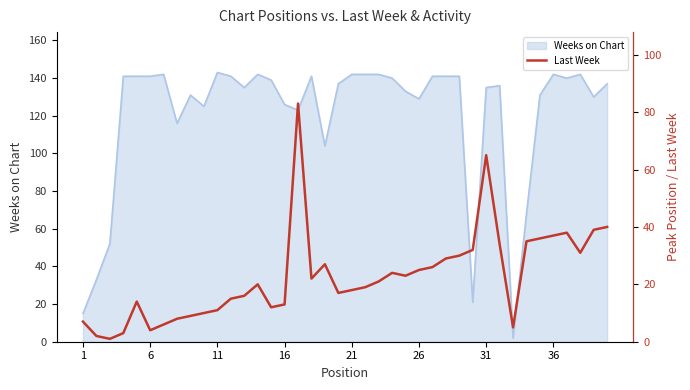

The value of Weeks on Chart at 26 is 85. True or false?

False